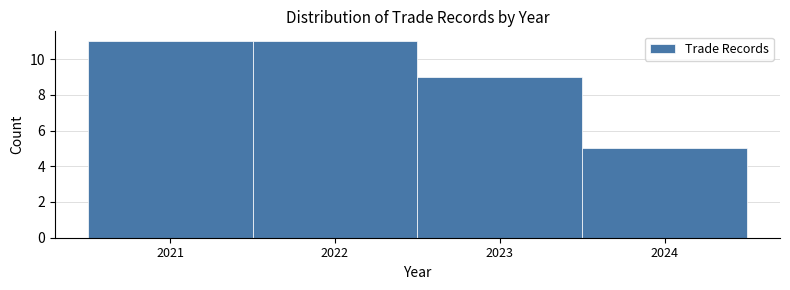

What is the height of the bar covering 2021.5 to 2022.5 on the x-axis? The values are not printed on the chart, so give them approximately, as read against the axis.

11